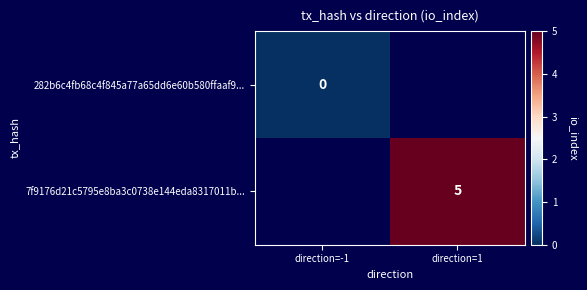

How many categories are shown in the chart?

2